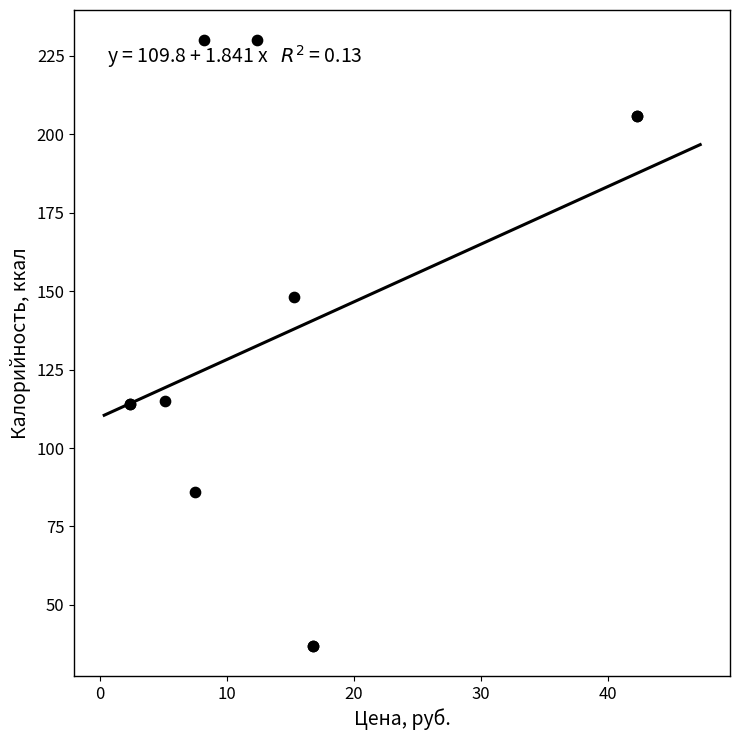

What Y value in the scatter plot is closest to 133?

148